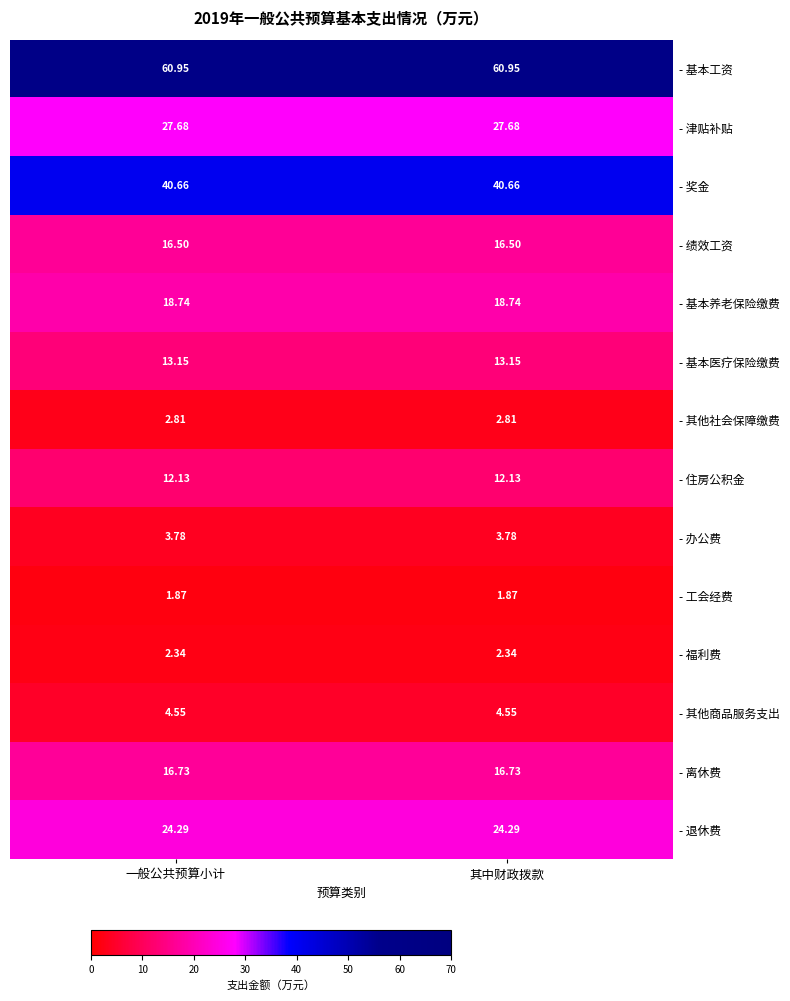

What is the difference between the highest and lowest values at 一般公共预算小计?

59.1